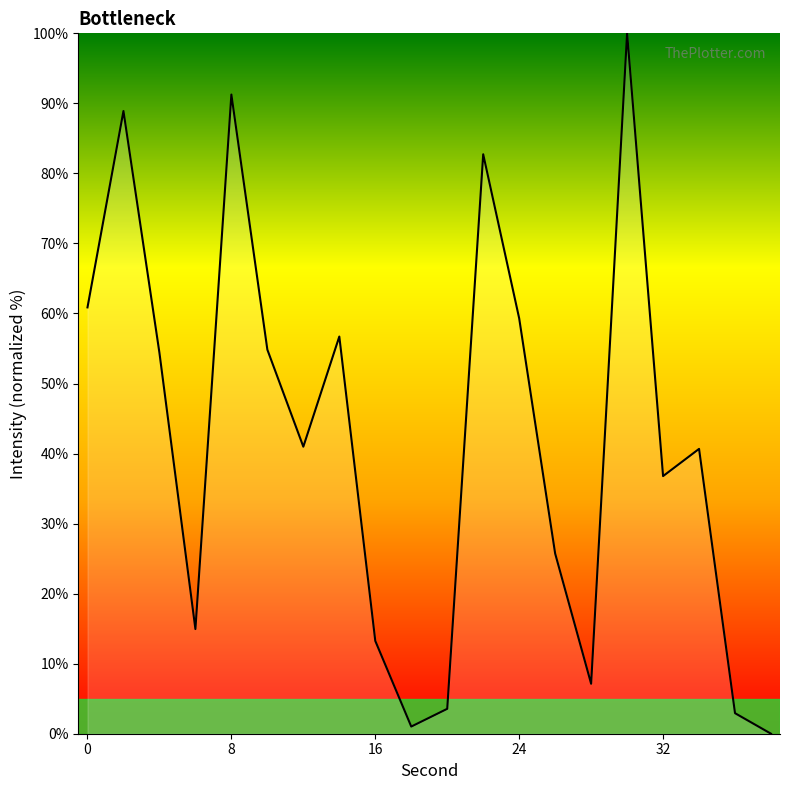

What is the maximum value shown in the chart?

100.0